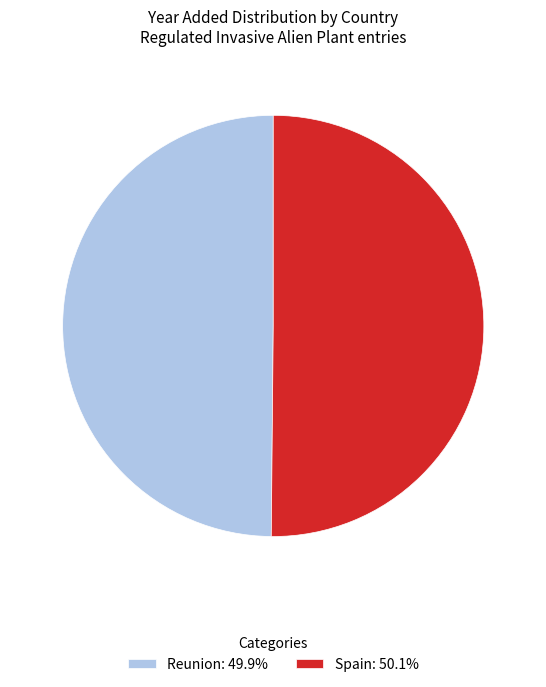

The Spain slice represents 50% of the pie. True or false?

True